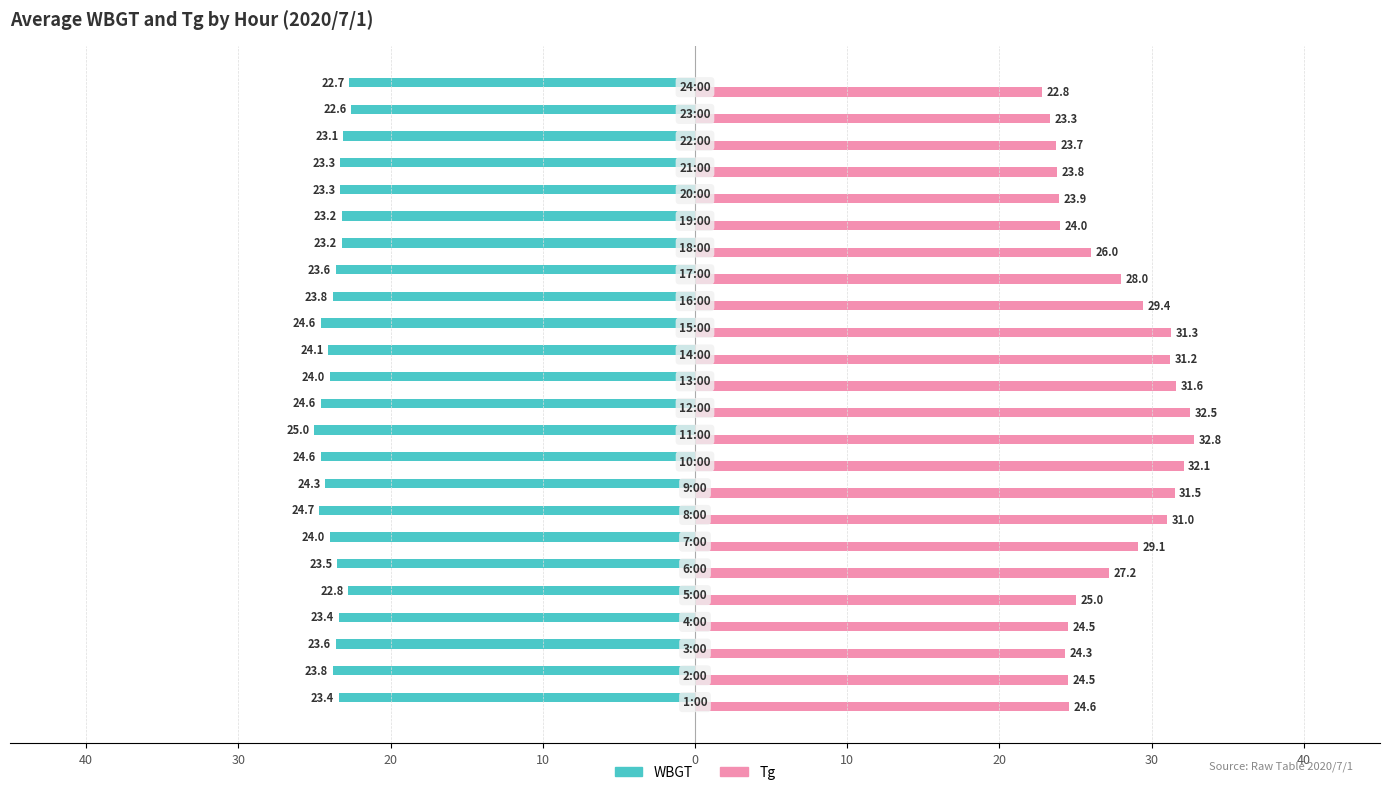

What are all the series names shown in the legend?

WBGT, Tg